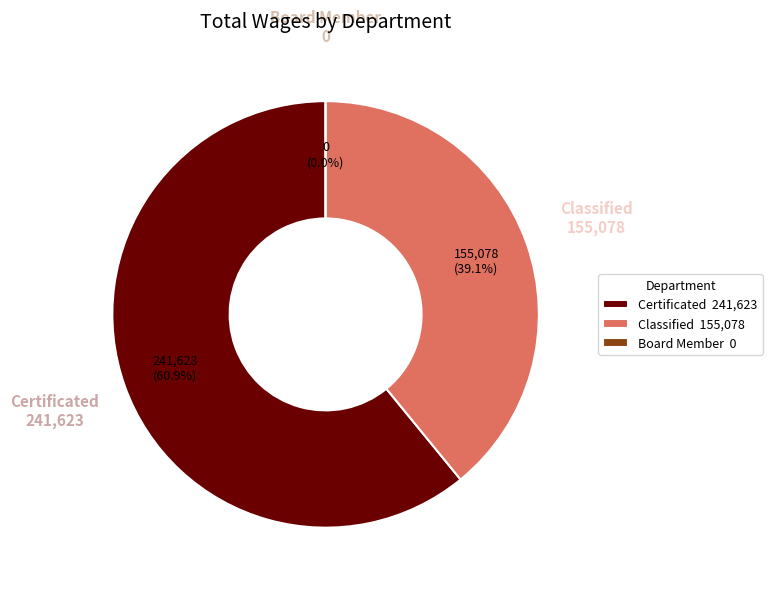

Which category has the smallest portion of the pie?

Board Member